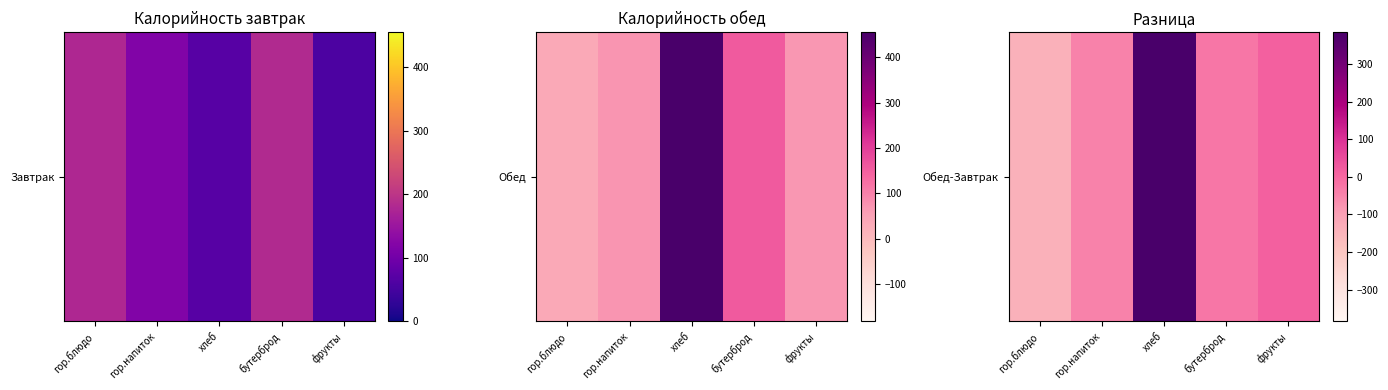

Reading right to left, extract all data points from this chart.

12.1	-24.8	384.6	-46.8	-144.1